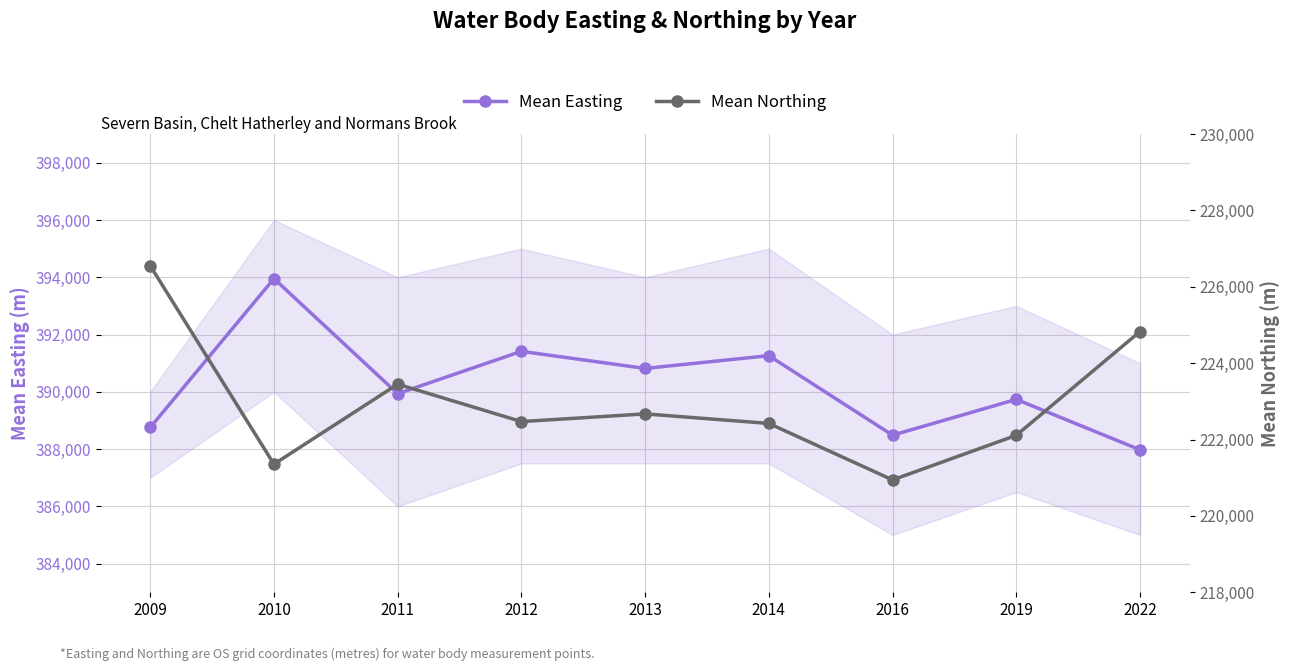

At which category does Mean Northing reach its first local peak?

2011